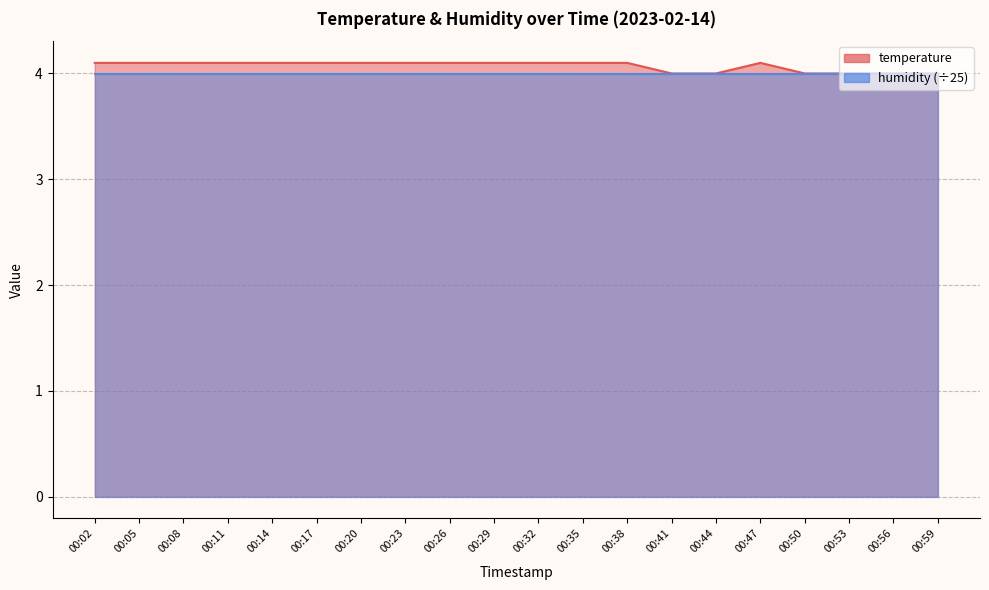

List the labels in order of value, largest first.

00:02, 00:05, 00:08, 00:11, 00:14, 00:17, 00:20, 00:23, 00:26, 00:29, 00:32, 00:35, 00:38, 00:47, 00:41, 00:44, 00:50, 00:53, 00:56, 00:59